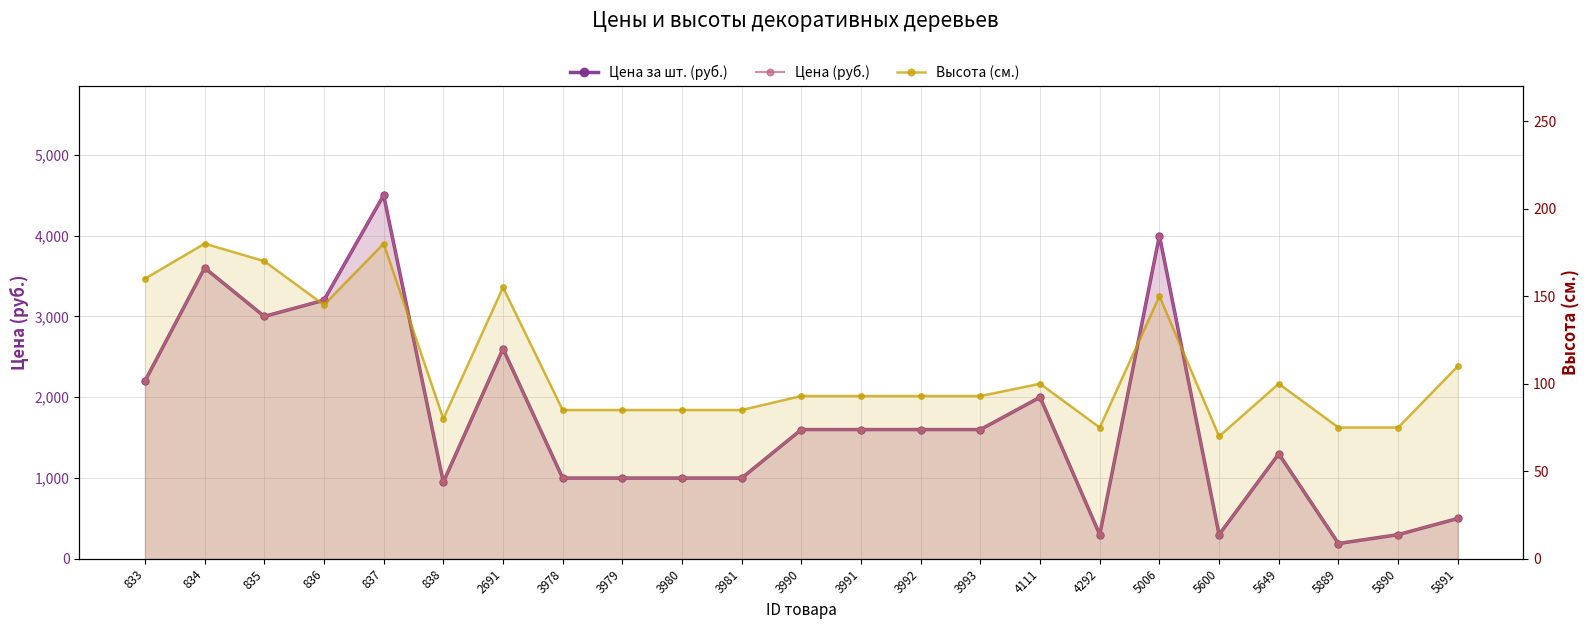

Which category has the lowest value in the Высота (см.) series?

5600